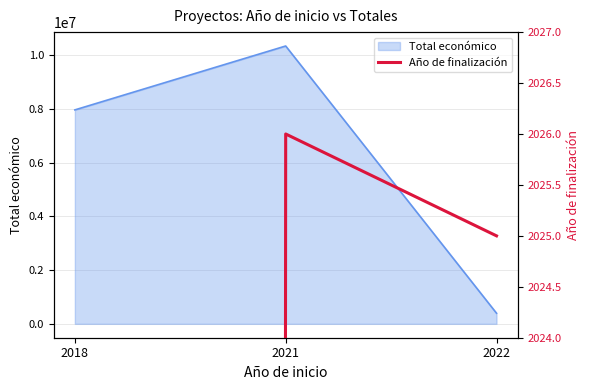

What is the highest value of the Total económico series?

10347242